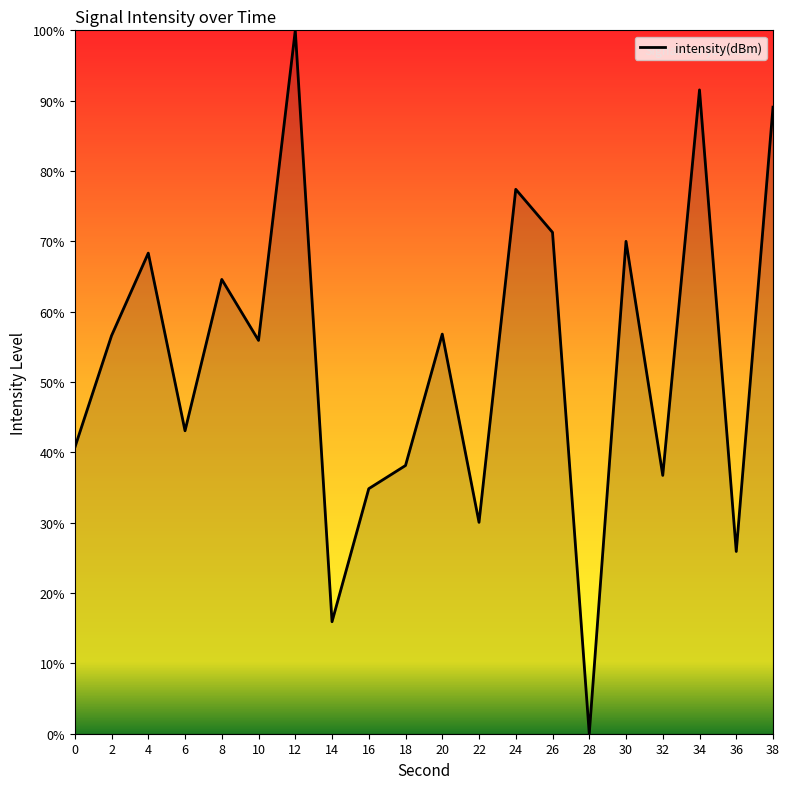

Approximately how many times larger is the value at 22 compared to 36?

1.2